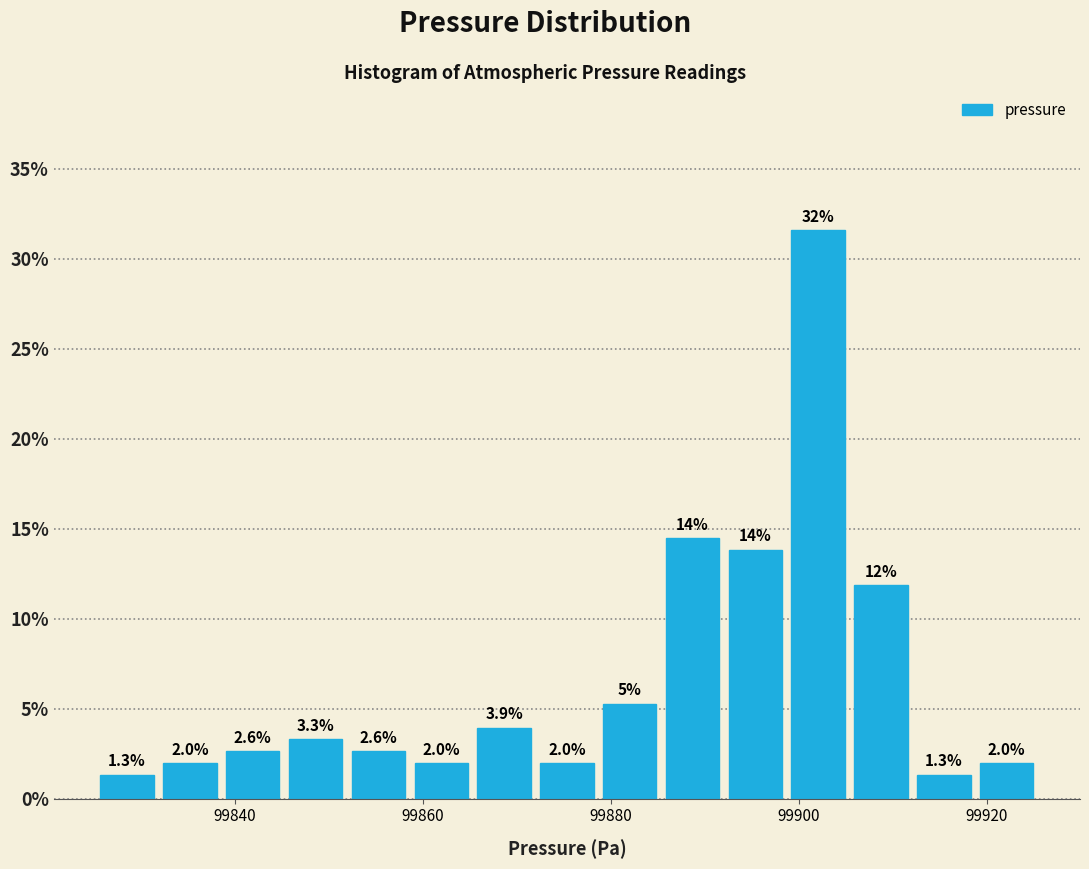

Read against the x-axis, roughly where is the centre of the tallest bar?

99902